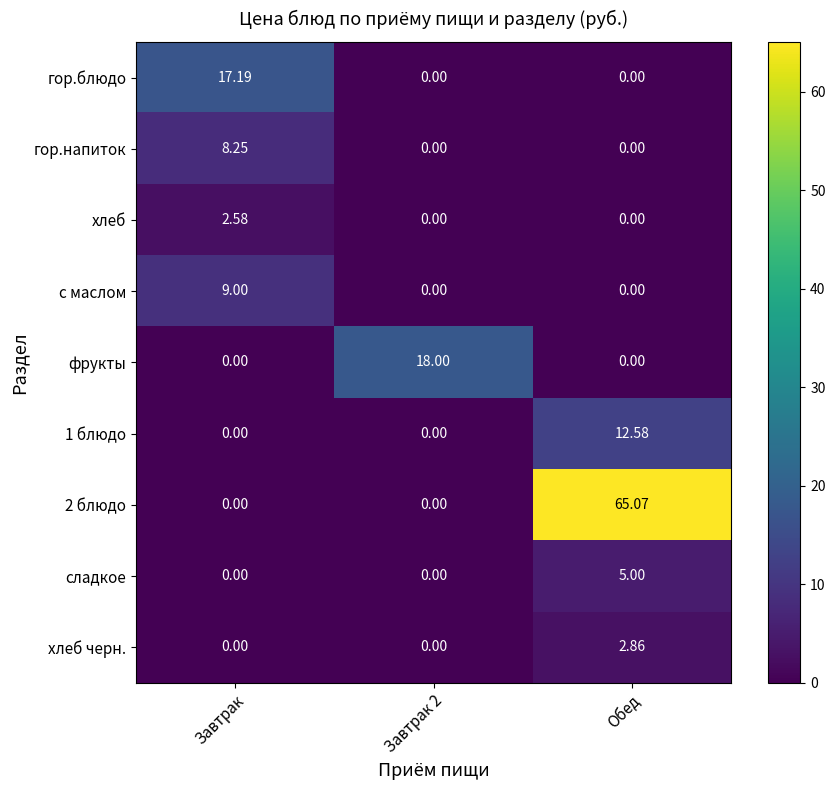

What is the total value across all series at Завтрак?

37.0